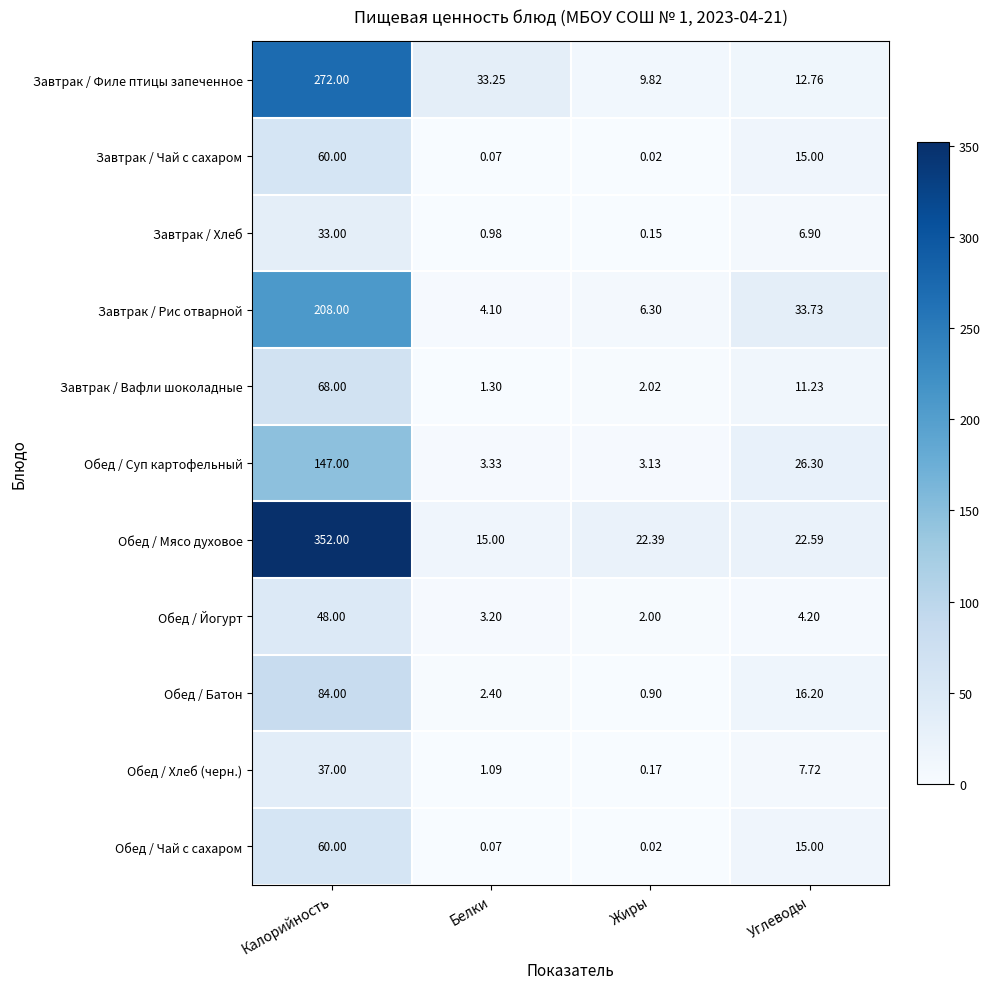

List the labels in order of Обед / Суп картофельный value, largest first.

Калорийность, Углеводы, Белки, Жиры